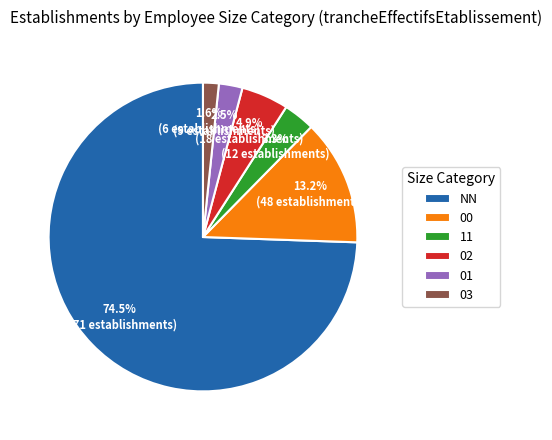

Which category has the smallest portion of the pie?

03